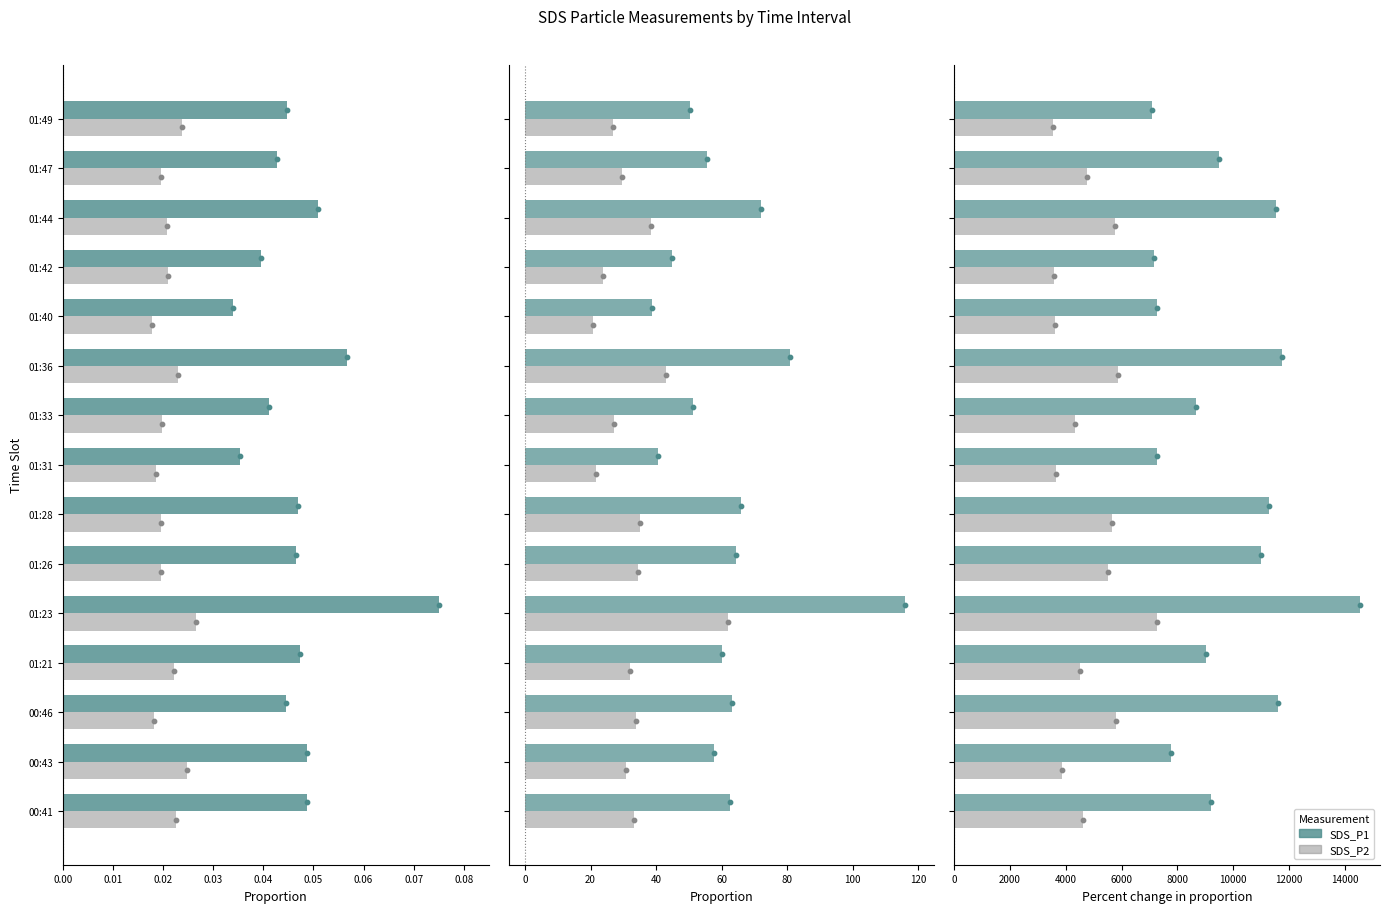

What are all the series names shown in the legend?

SDS_P1, SDS_P2